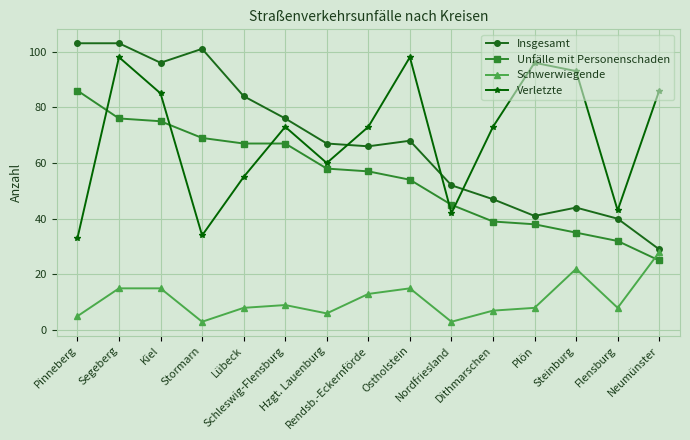

What is the label of the 12th point from the left?

Plön